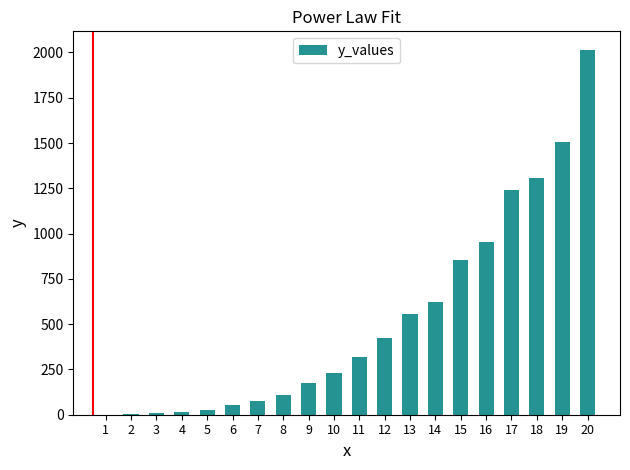

What is the change in value from 7 to 9?

+100.7